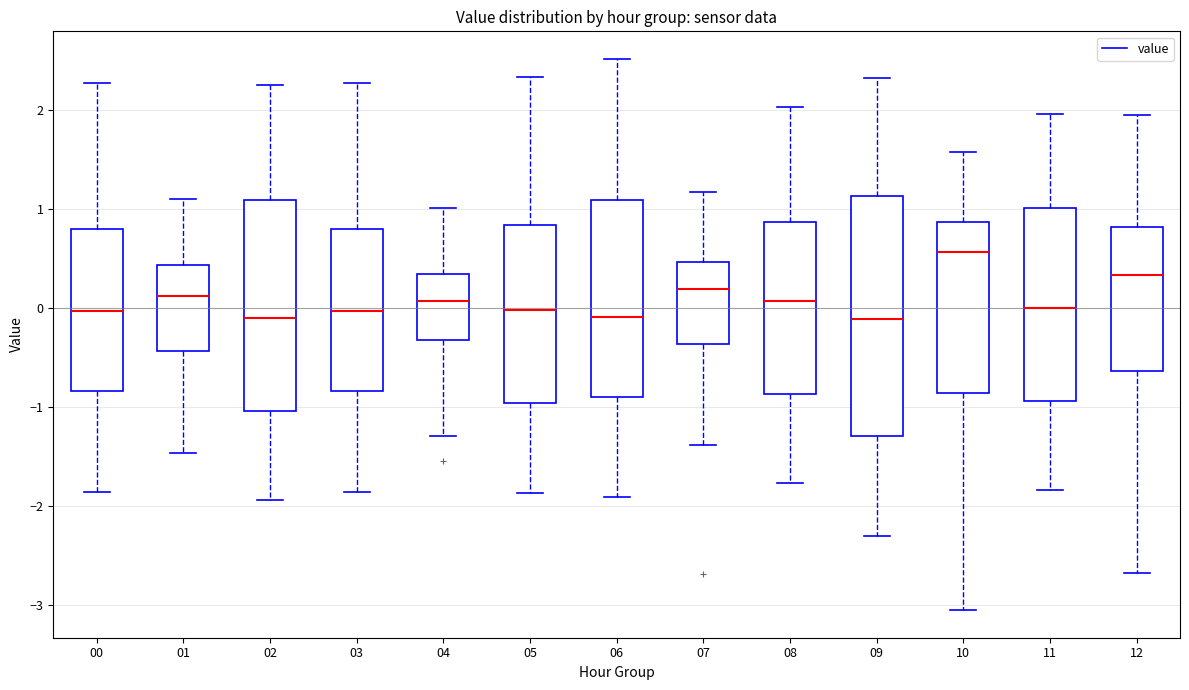

Where is the upper edge of the box at x = 02 on the y-axis? The values are not printed on the chart, so give them approximately, as read against the axis.

1.1